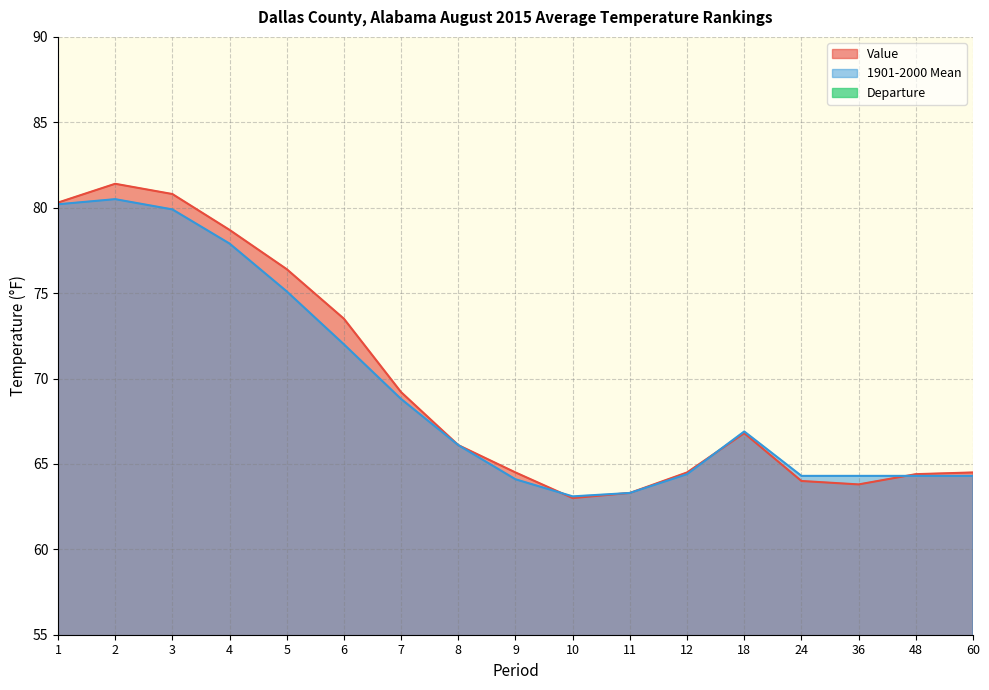

What is the maximum value for Departure?

1.5